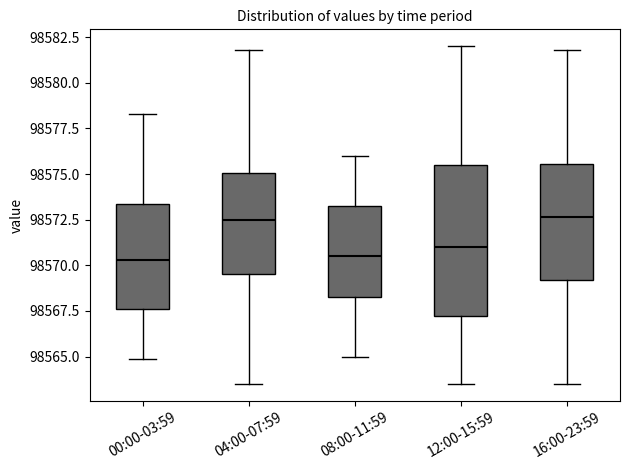

Where does the lower whisker of the box for 00:00-03:59 end on the y-axis? The values are not printed on the chart, so give them approximately, as read against the axis.

98565.0